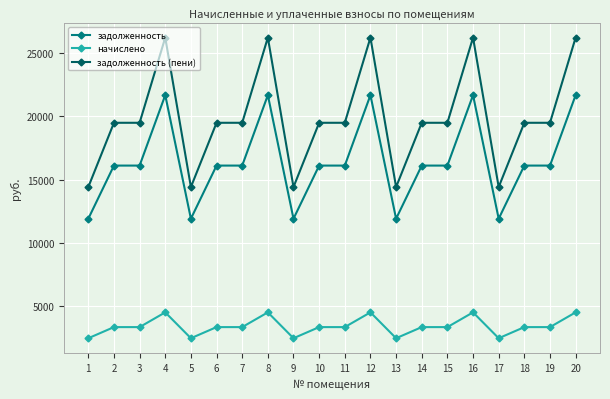

Which series has the largest total across all categories?

задолженность (пени)